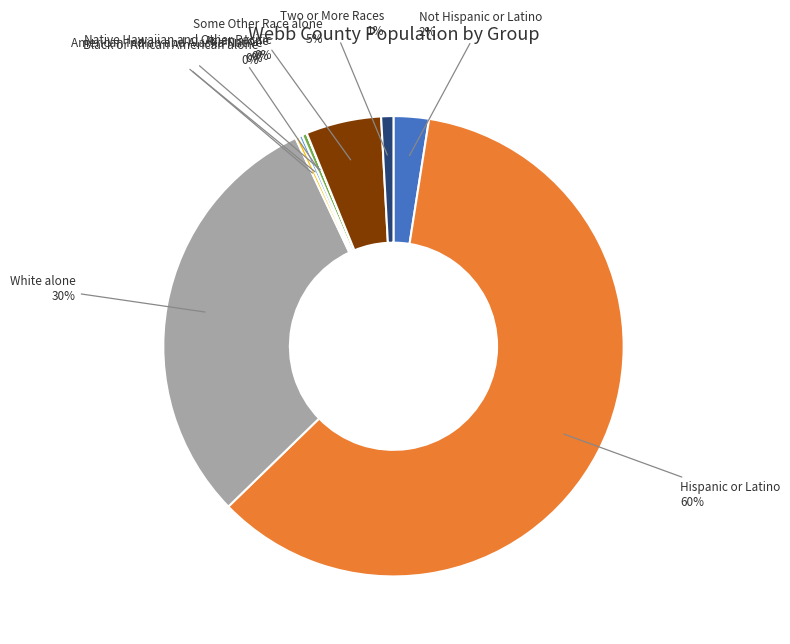

Which slice is the largest?

Hispanic or Latino